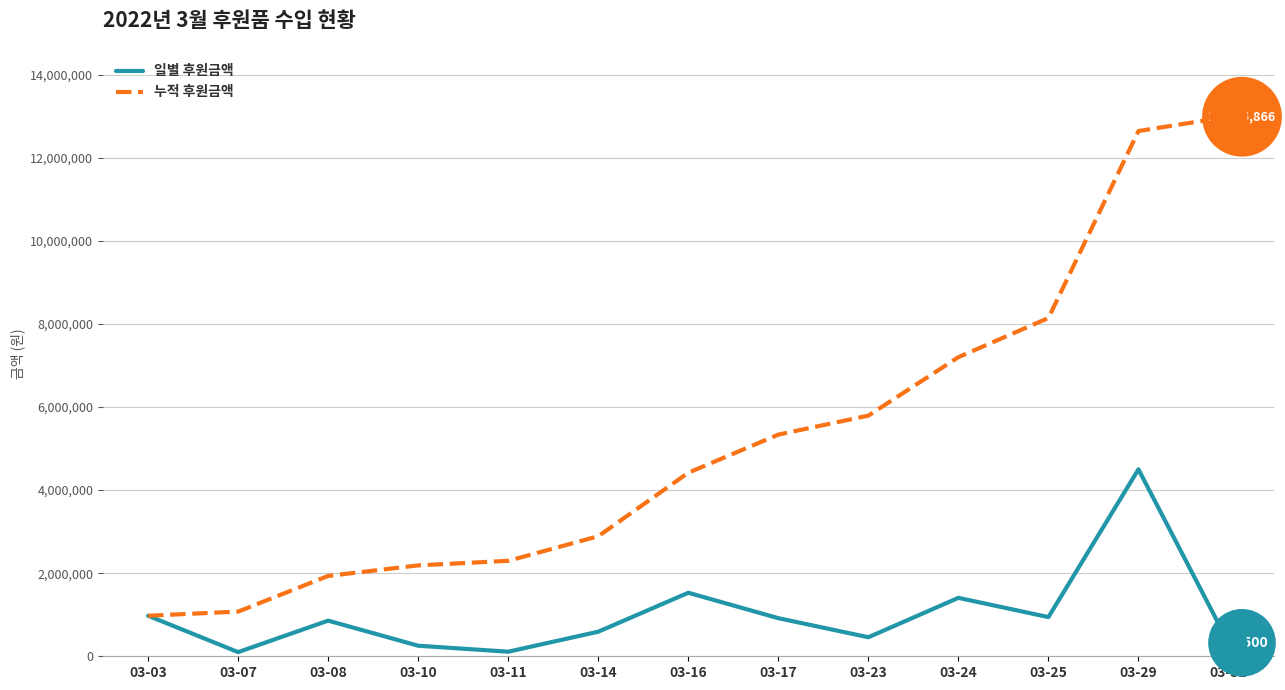

Which series has the largest total across all categories?

누적 후원금액